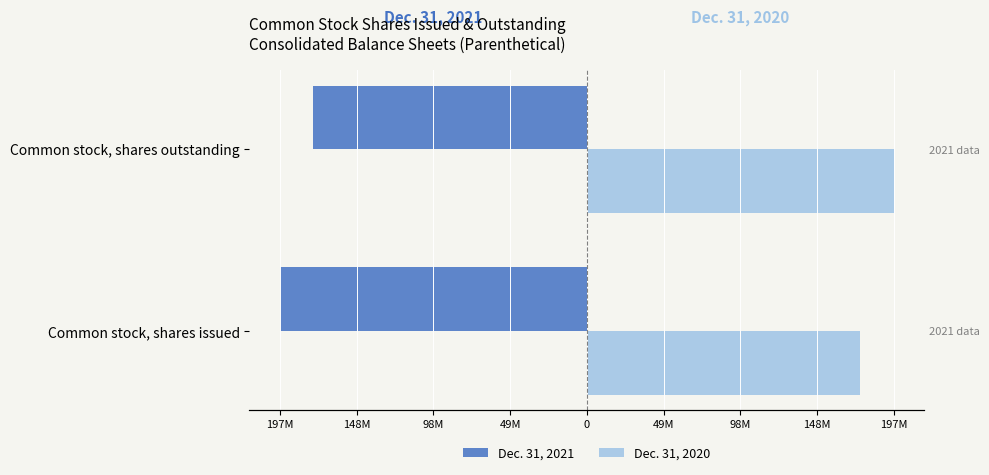

Are the bars grouped side by side (vs. stacked)?

Yes